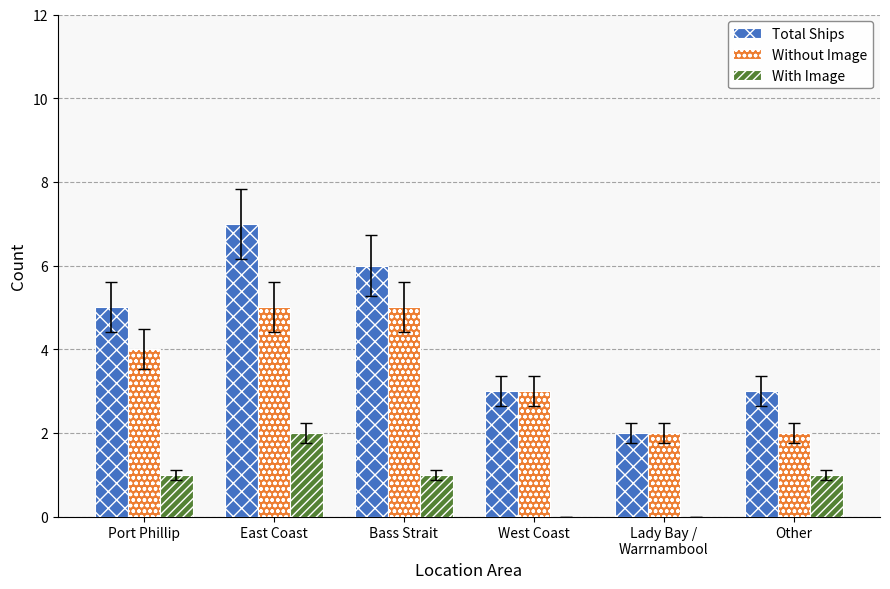

Which category has the highest value in the With Image series?

East Coast